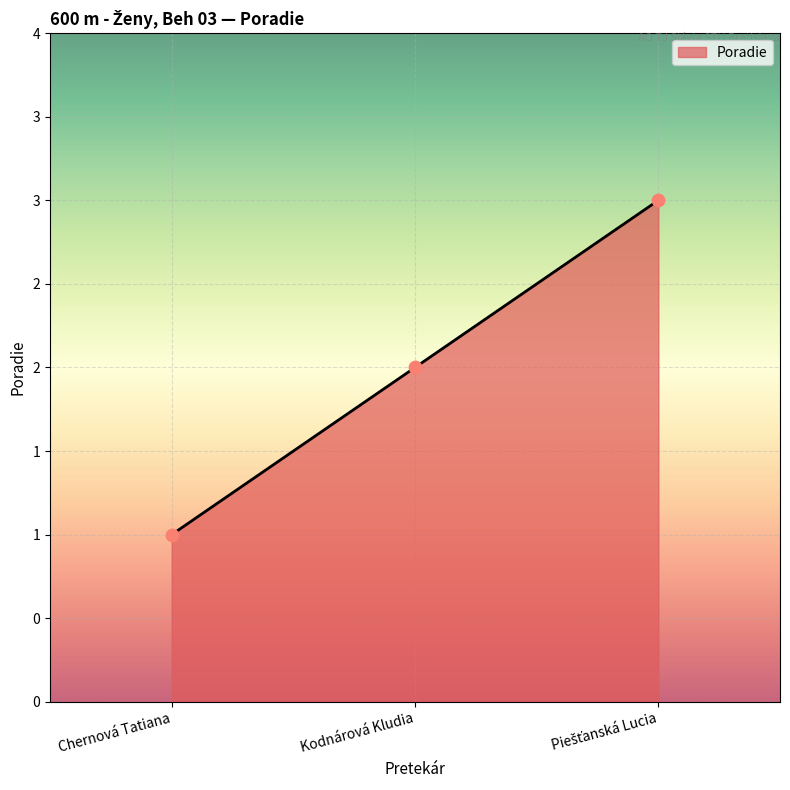

Between Chernová Tatiana and Piešťanská Lucia, which is larger?

Piešťanská Lucia